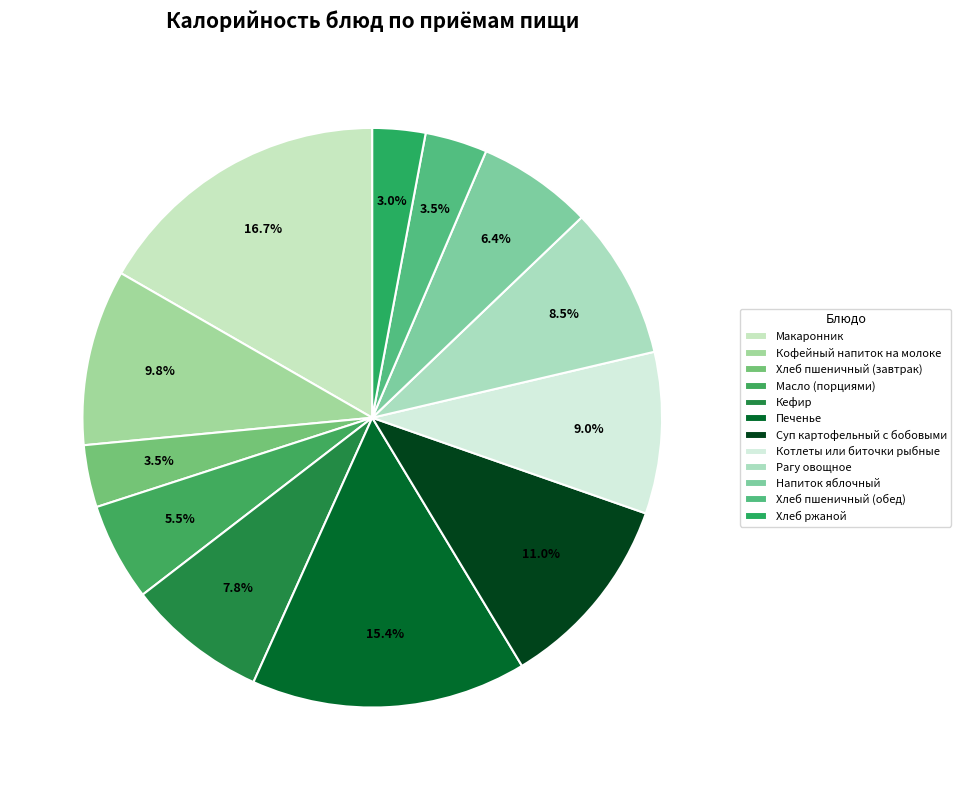

Is there a majority slice in this chart?

No